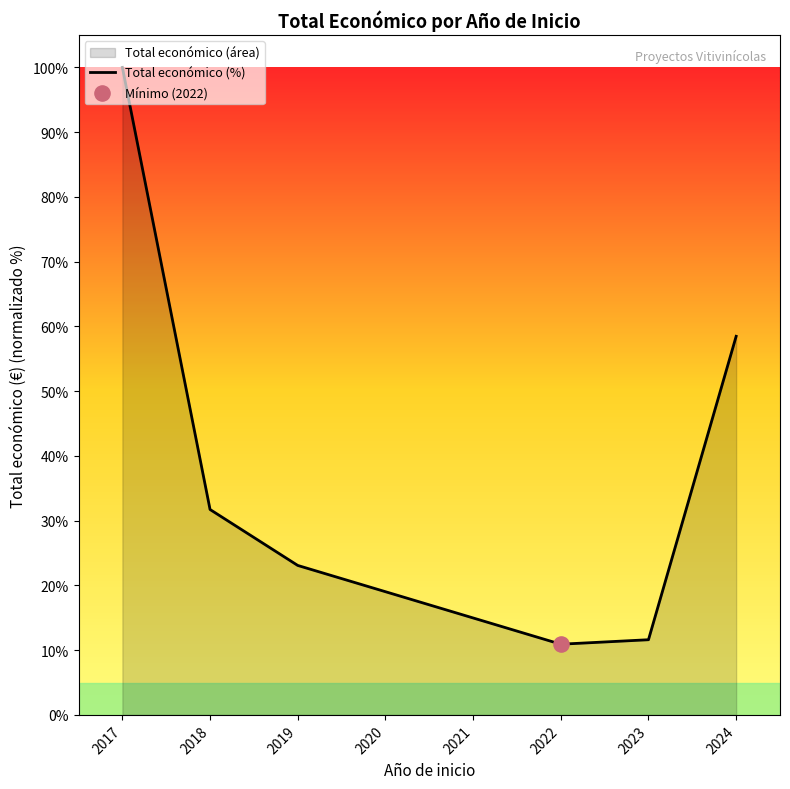

What is the ratio of the value at 2017 to the value at 2018?

3.2